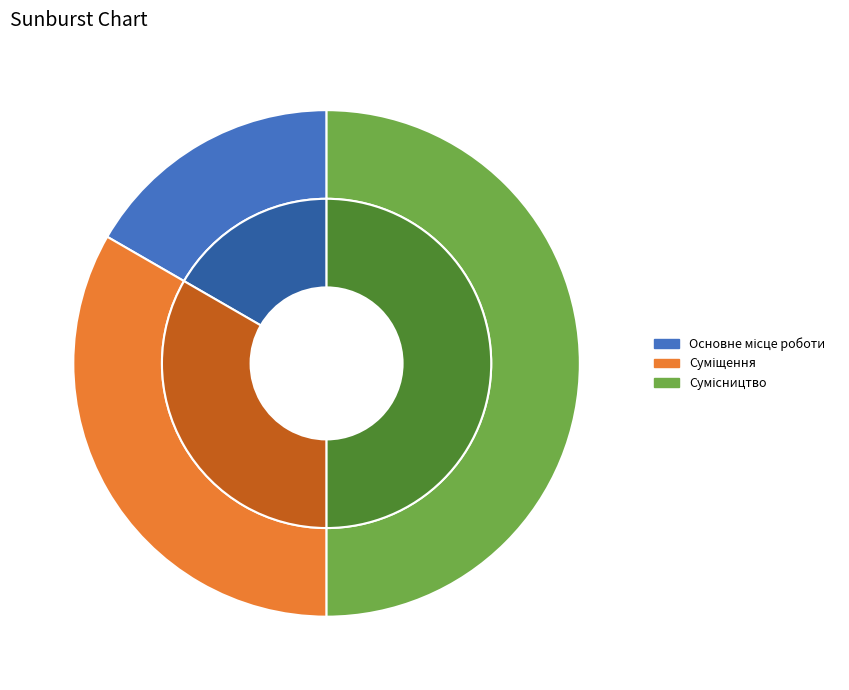

Rank the categories by value from lowest to highest.

Основне місце роботи, Суміщення, Сумісництво